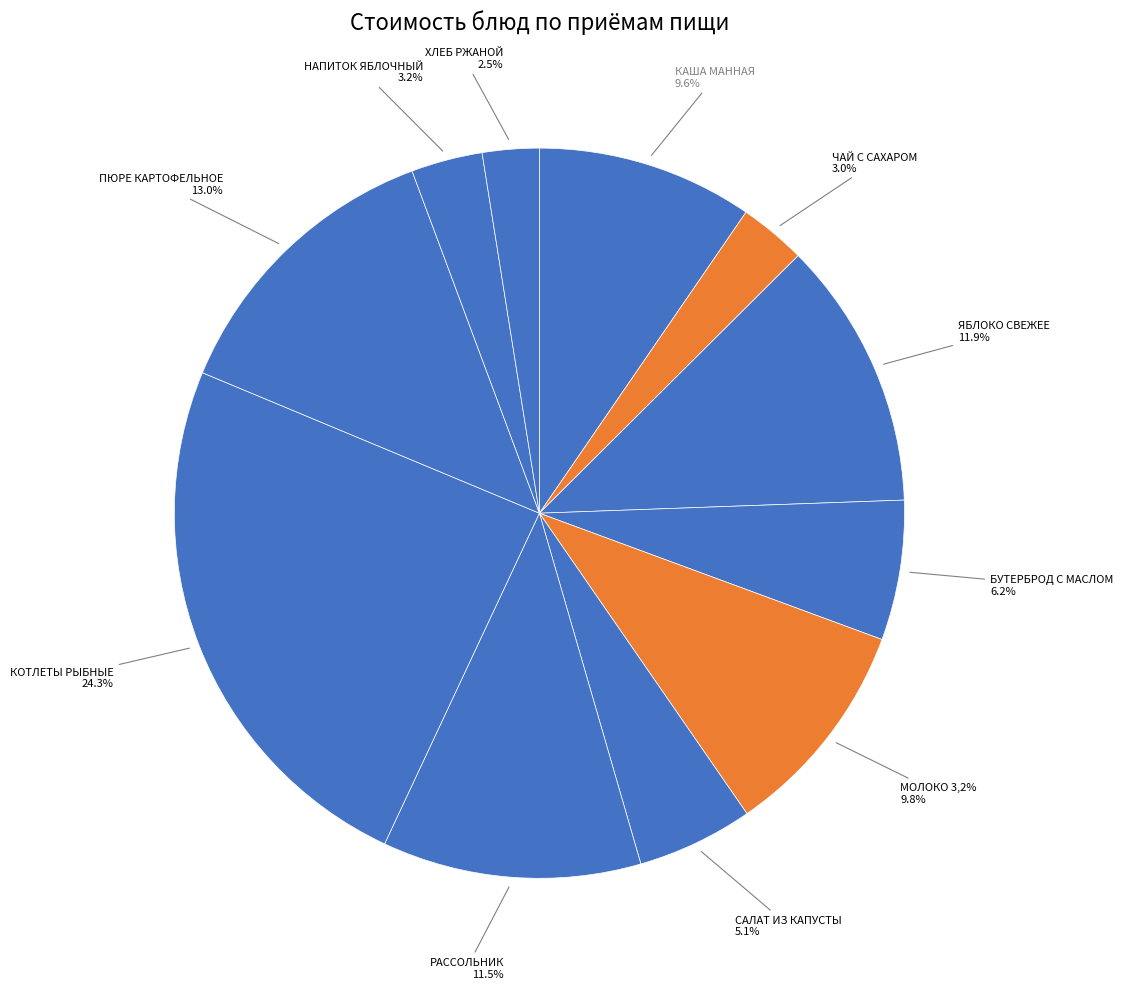

To the nearest percent, what is the difference between the largest and smallest slice percentages?

22%